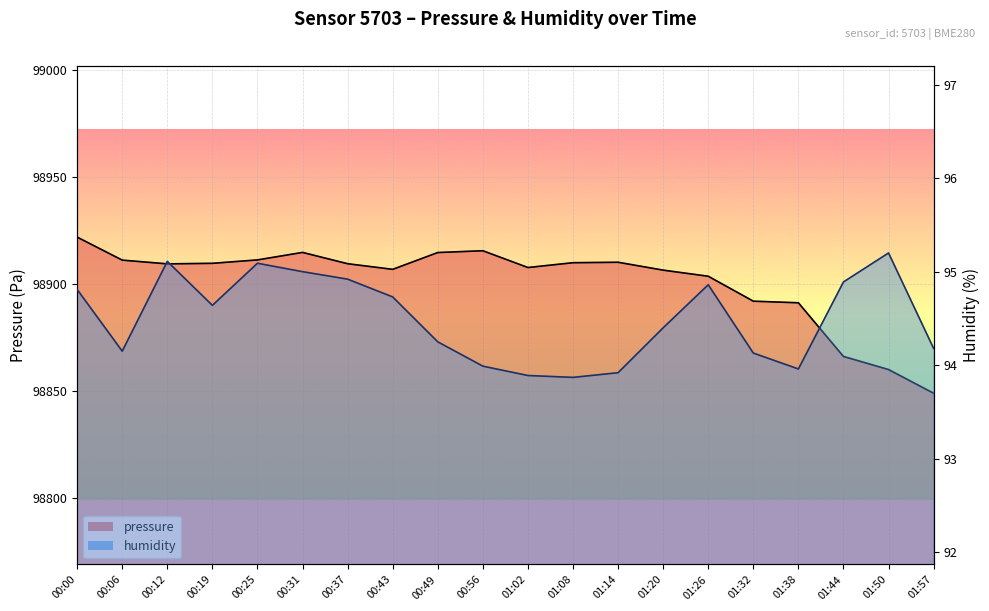

List the labels in order of humidity value, smallest first.

01:08, 01:02, 01:14, 01:38, 00:56, 01:32, 00:06, 01:57, 00:49, 01:20, 00:19, 00:43, 00:00, 01:26, 01:44, 00:37, 00:31, 00:25, 00:12, 01:50